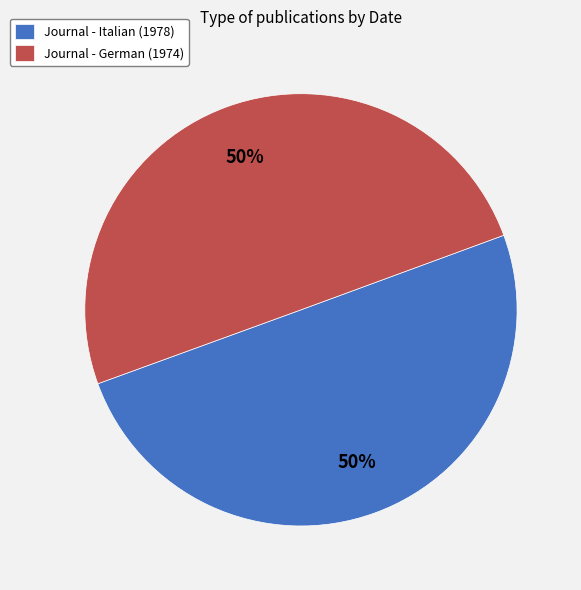

Is the sum of Journal - Italian (1978) and Journal - German (1974) greater than half?

Yes